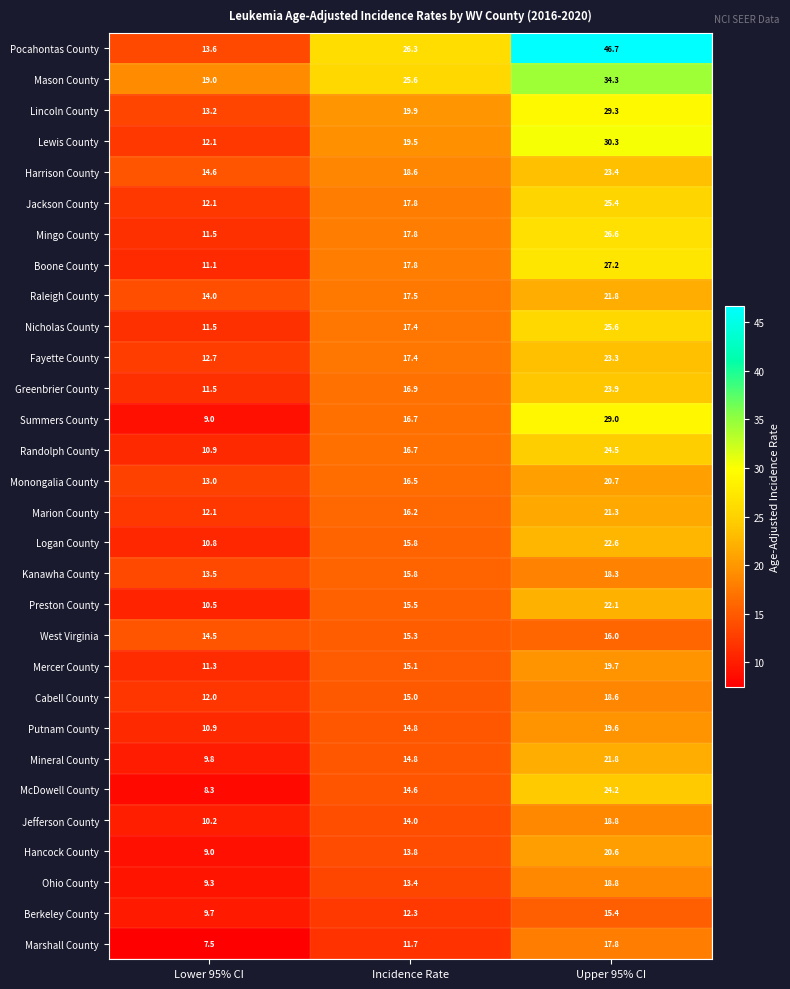

What is the difference between the Jackson County values at Incidence Rate and Lower 95% CI?

5.7